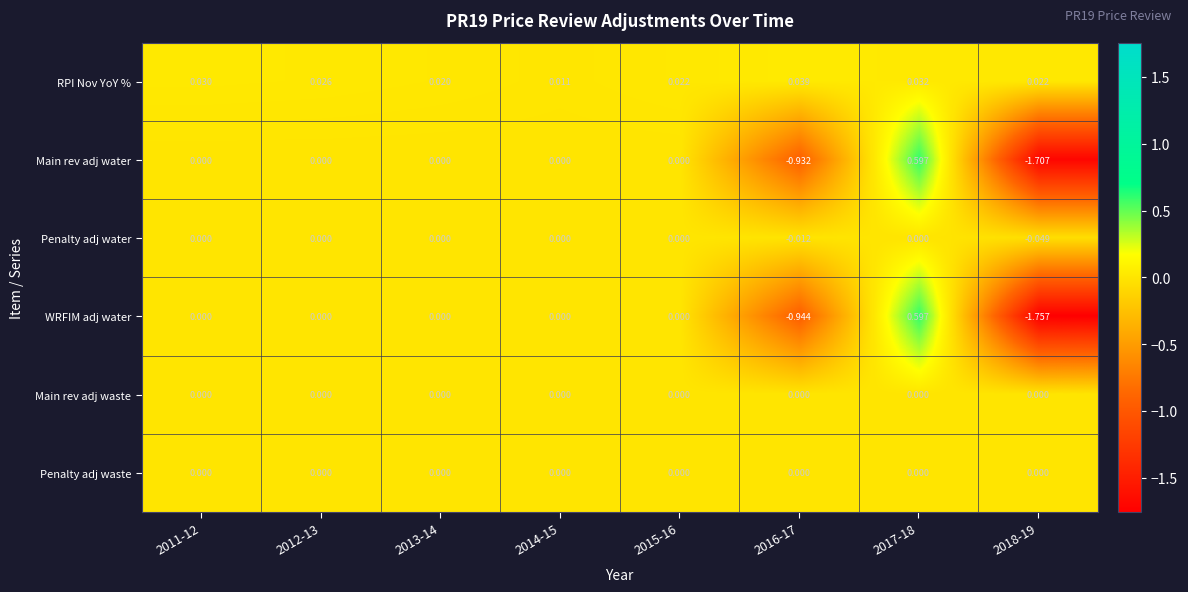

Is the value of WRFIM adj water at 2017-18 greater than the value of Main rev adj water at 2014-15?

Yes